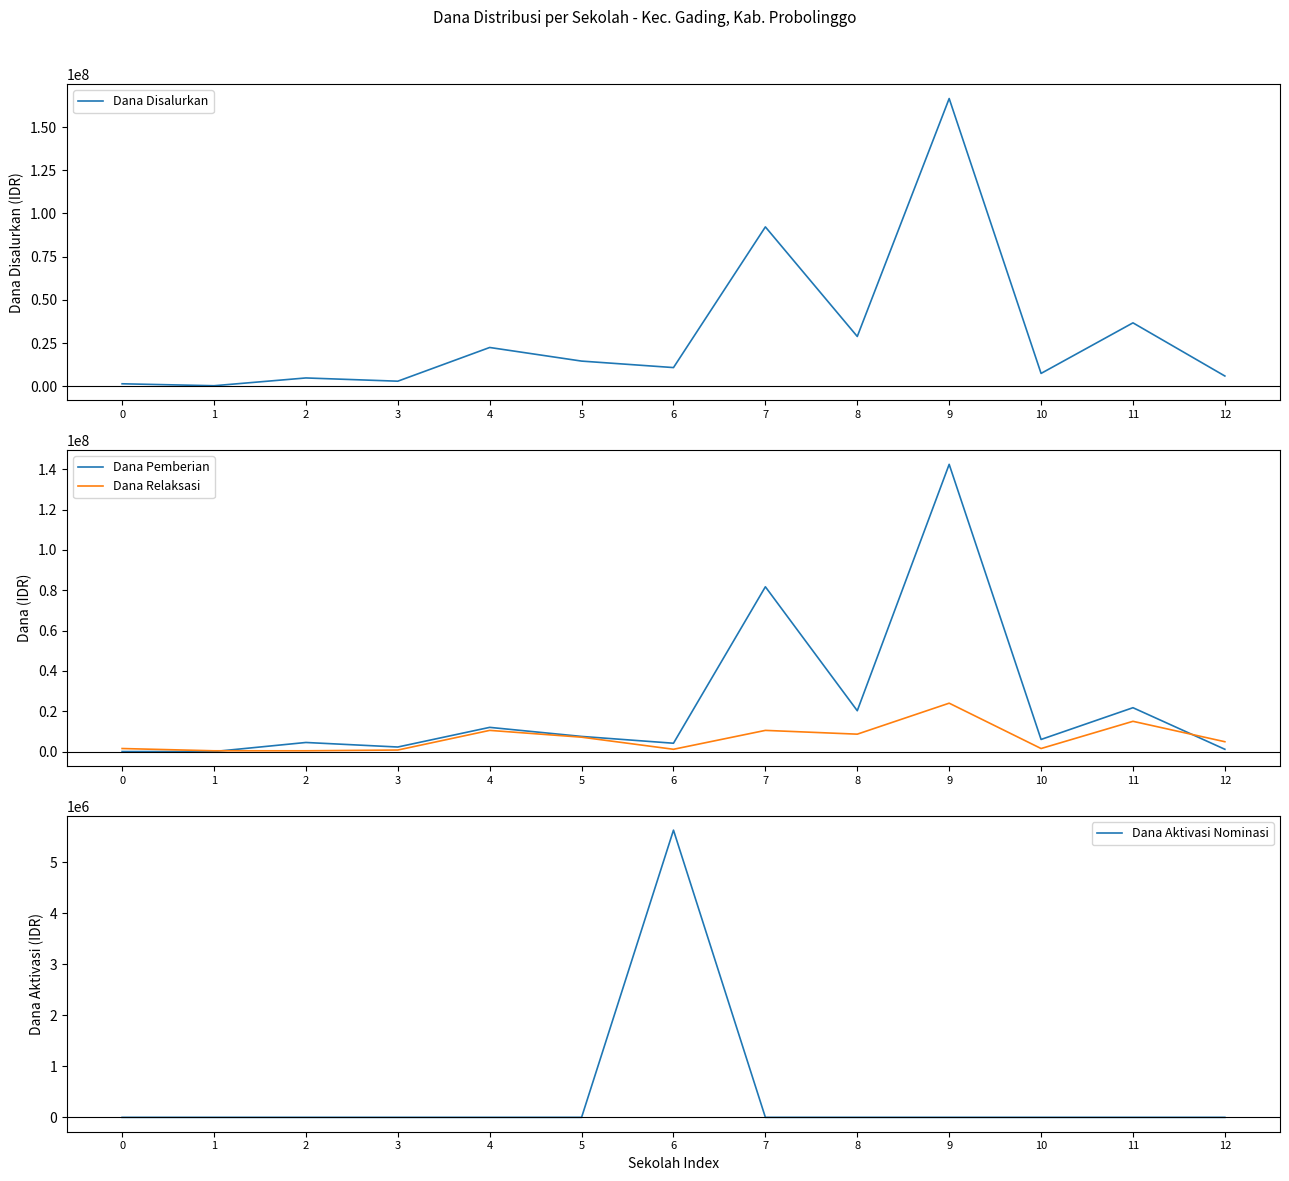

At which label does Dana Disalurkan first exceed 10875000?

4